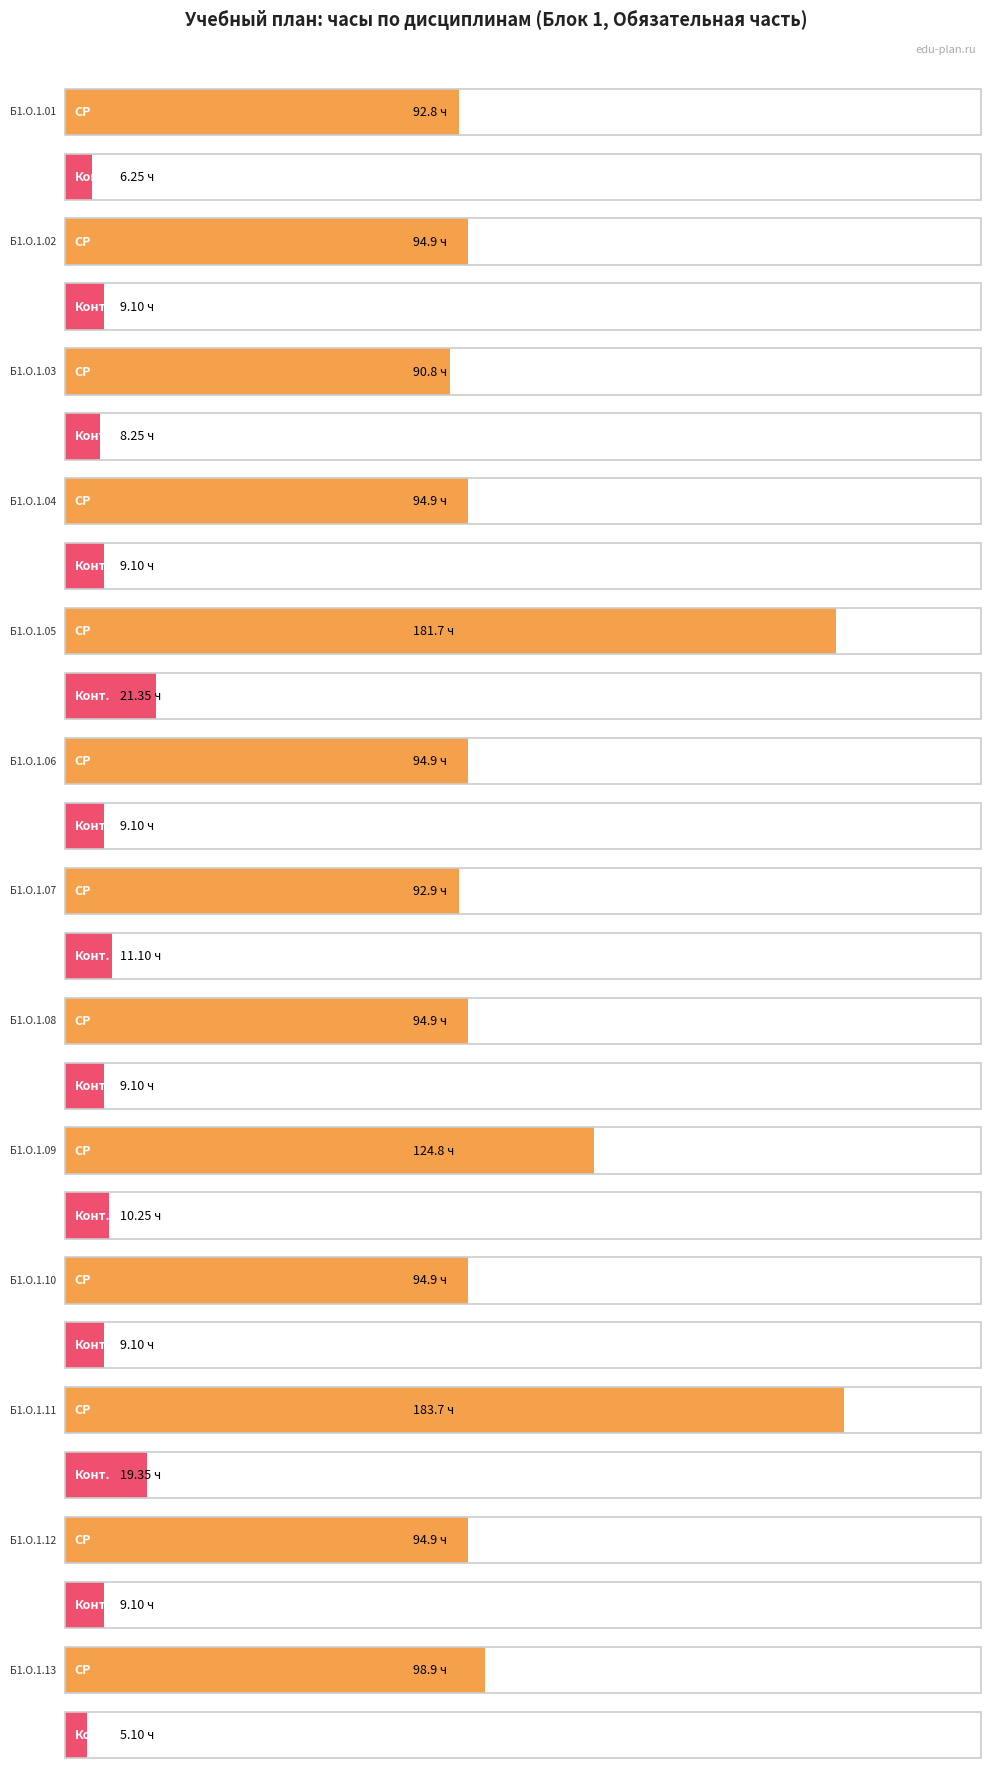

Which series changed the most between Б1.О.1.09 and Б1.О.1.11?

СР (Самостоятельная работа)